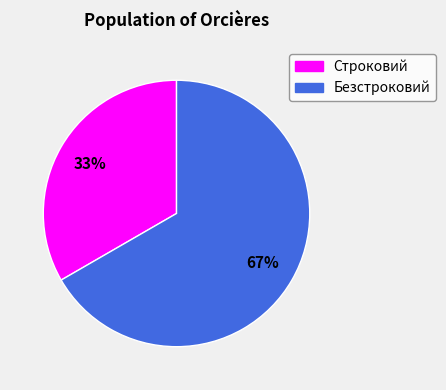

Combined, do Строковий and Безстроковий account for over 50%?

Yes